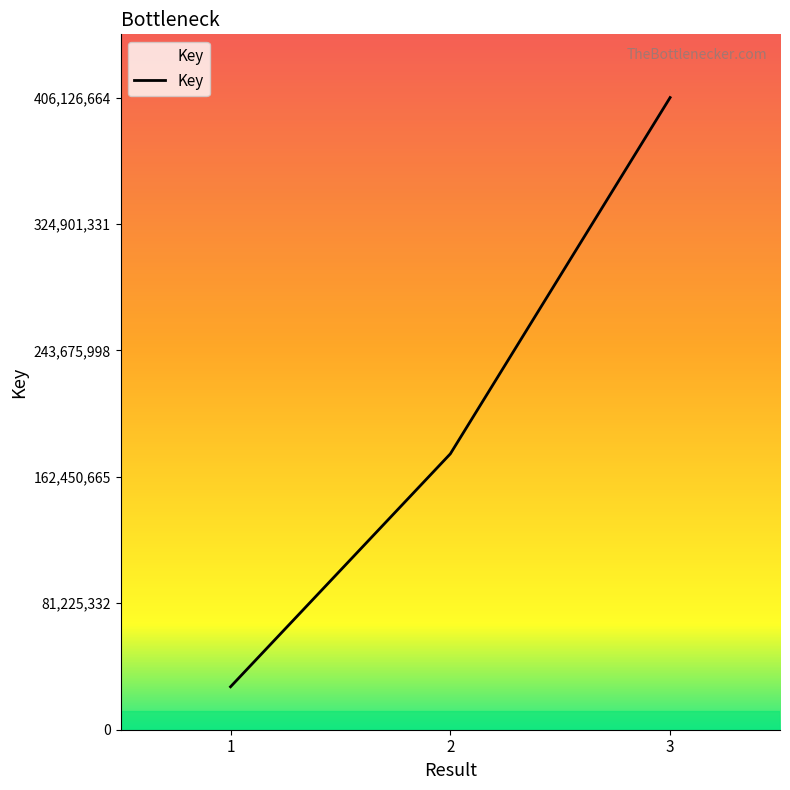

Which has a higher value, 1 or 2?

2